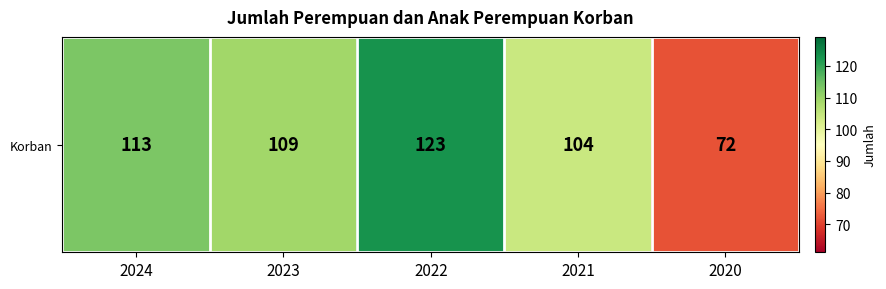

Which has a higher value, 2021 or 2023?

2023